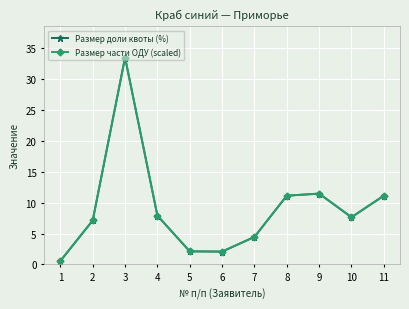

At which label does Размер части ОДУ (scaled) reach its minimum?

1